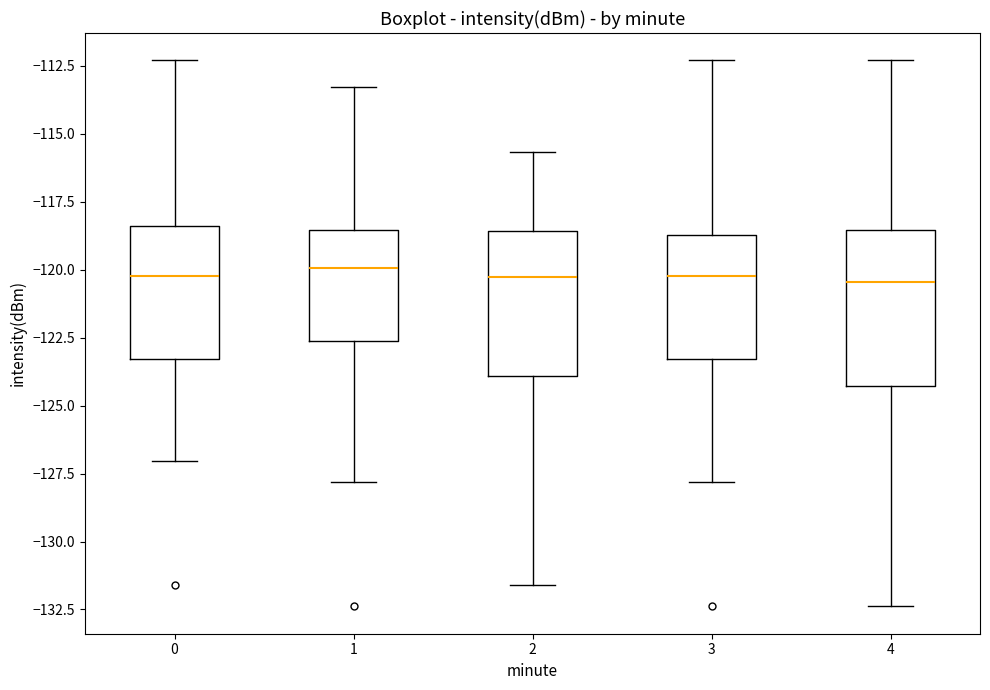

Reading left to right, transcribe this box plot: for each box, give where its median line is, the range the box spans, and where its two whiskers end, as read against the y-axis. The values are not printed on the chart, so give them approximately, as read against the axis.

0: median -120.0, box -123.5 to -118.5, whiskers -127.0 to -112.5
1: median -120.0, box -122.5 to -118.5, whiskers -128.0 to -113.5
2: median -120.5, box -124.0 to -118.5, whiskers -131.5 to -115.5
3: median -120.0, box -123.5 to -118.5, whiskers -128.0 to -112.5
4: median -120.5, box -124.5 to -118.5, whiskers -132.5 to -112.5